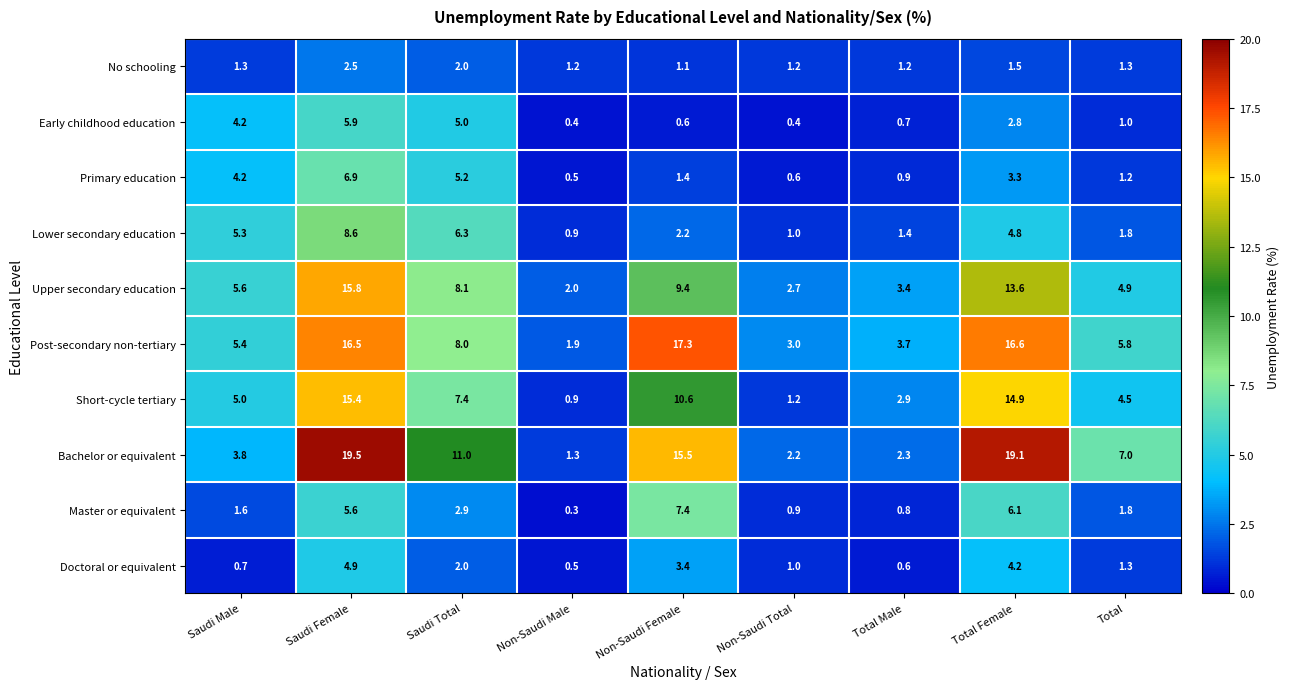

At how many categories does at least one series exceed 14?

3